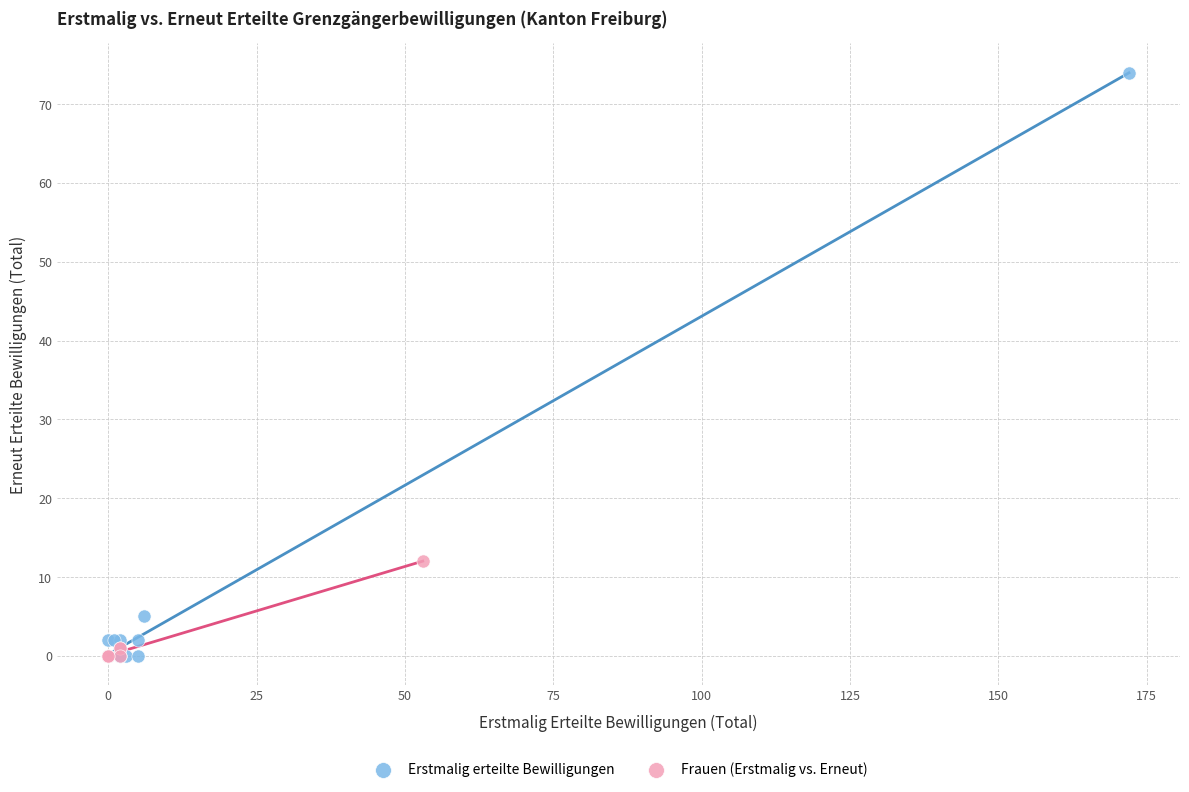

Which series has the widest spread of Y values?

Erstmalig erteilte Bewilligungen